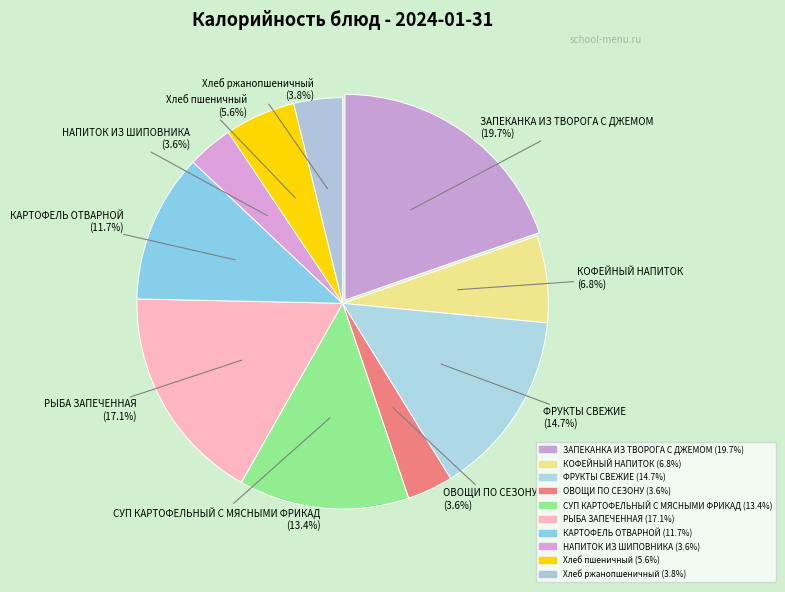

Does КАРТОФЕЛЬ ОТВАРНОЙ represent more than half of the total?

No